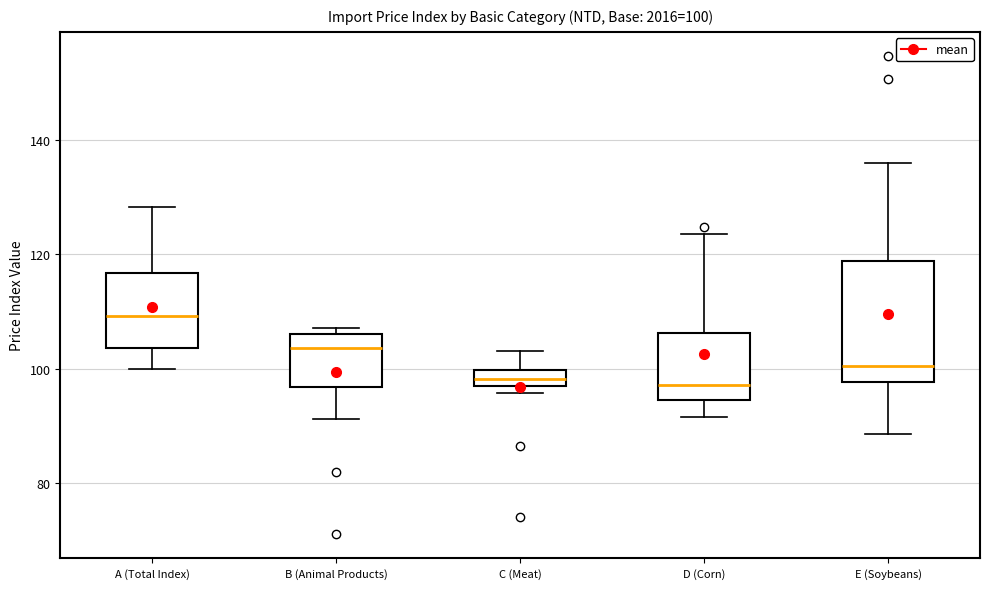

Which box is the tallest, from its lower edge to its upper edge?

E (Soybeans)